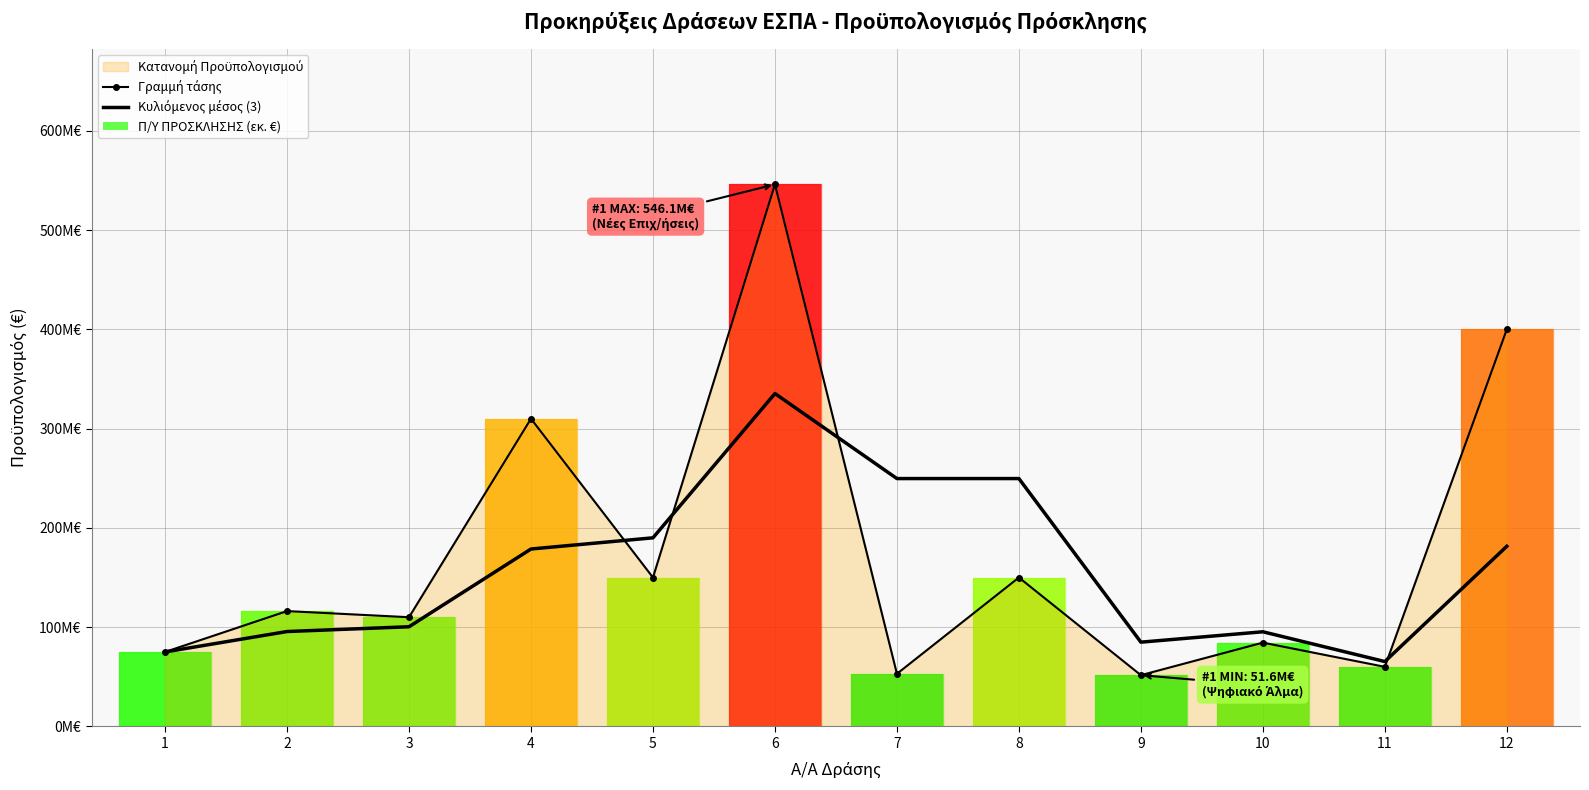

Reading right to left, list all the values displayed in this chart.

Γραμμή τάσης: 12=400000000.0	11=60000000.0	10=84400000.0	9=51600000.0	8=150000000.0	7=53000000.0	6=546100000.0	5=150000000.0	4=310000000.0	3=110000000.0	2=116173307.0	1=75000000.0
Κυλιόμενος μέσος (3): 12=181466666.7	11=65333333.3	10=95333333.3	9=84866666.7	8=249700000.0	7=249700000.0	6=335366666.7	5=190000000.0	4=178724435.7	3=100391102.3	2=95586653.5	1=75000000.0